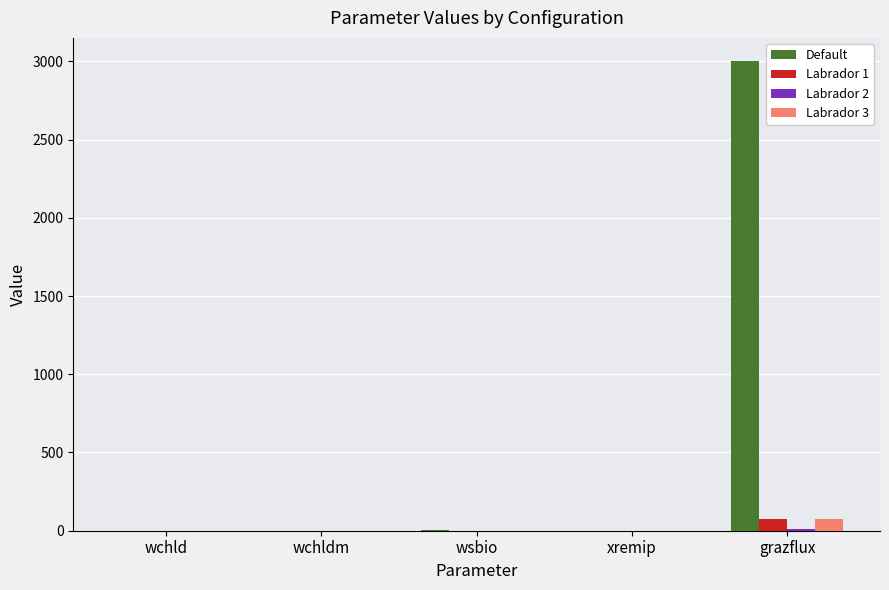

Which series has the largest total across all categories?

Default